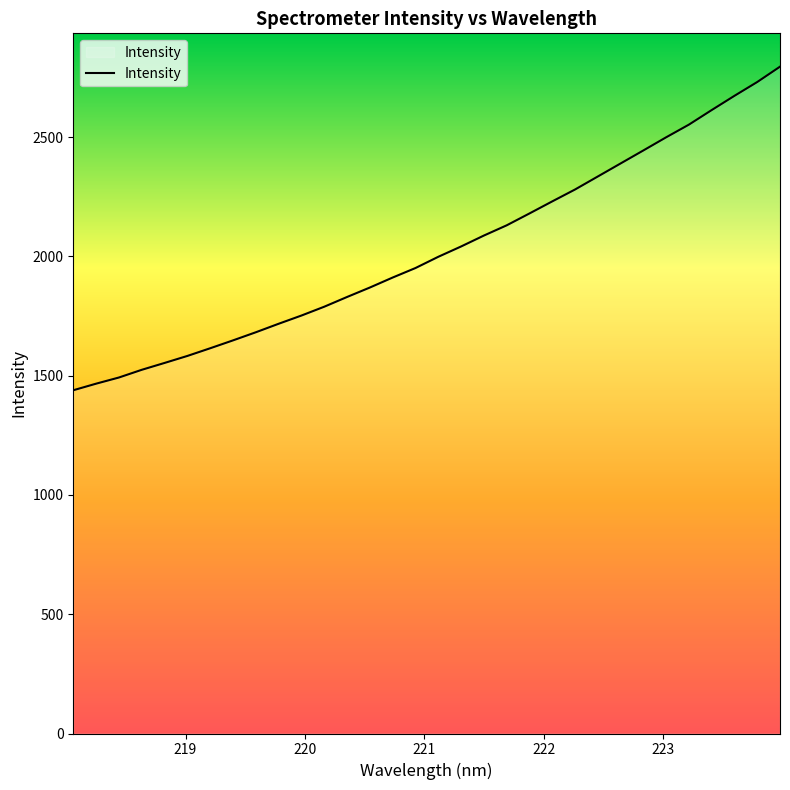

What is the difference between the maximum and minimum values?

1356.5